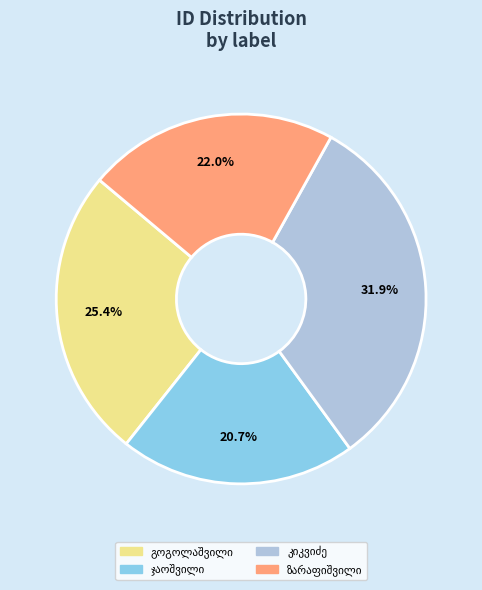

Does any single category account for the majority?

No